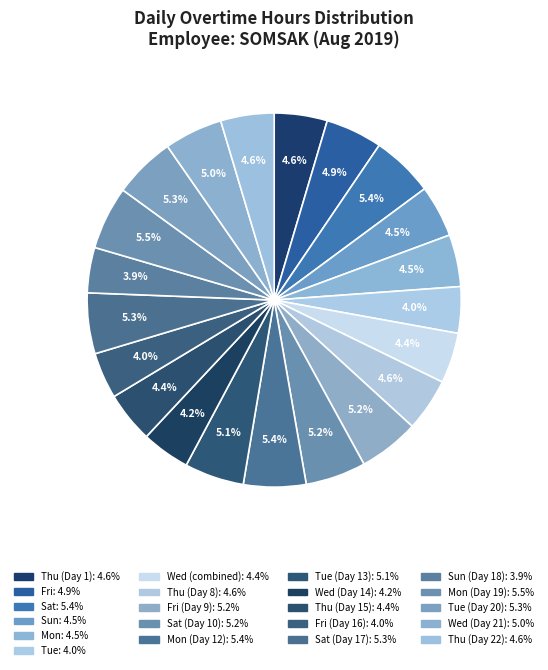

How many slices are in this pie chart?

21